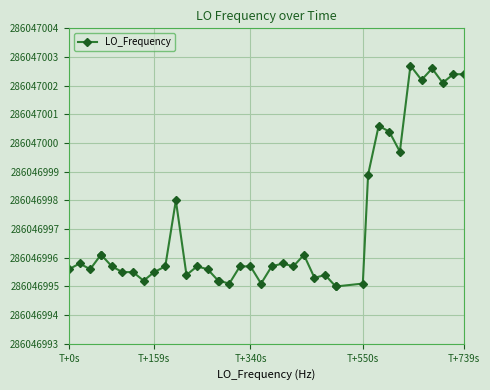

Does the chart have visible grid lines?

Yes